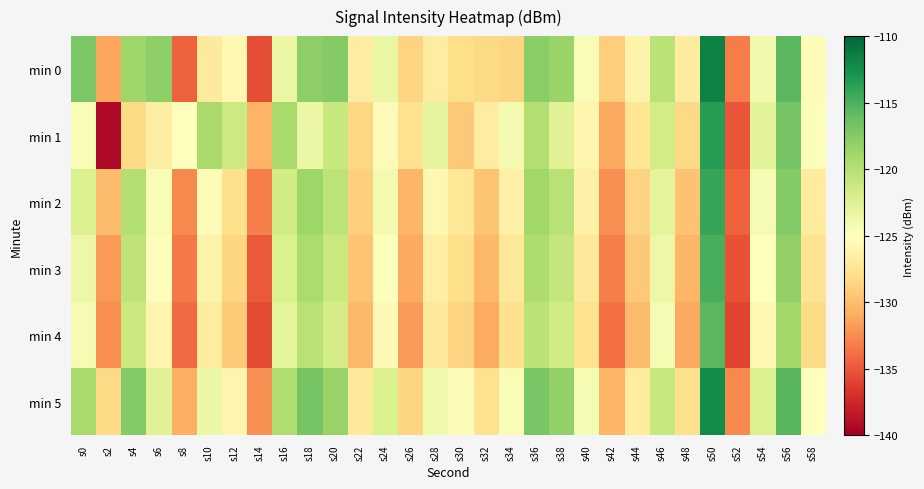

Rank the series by their maximum value, from highest to lowest.

min 0, min 5, min 1, min 2, min 3, min 4